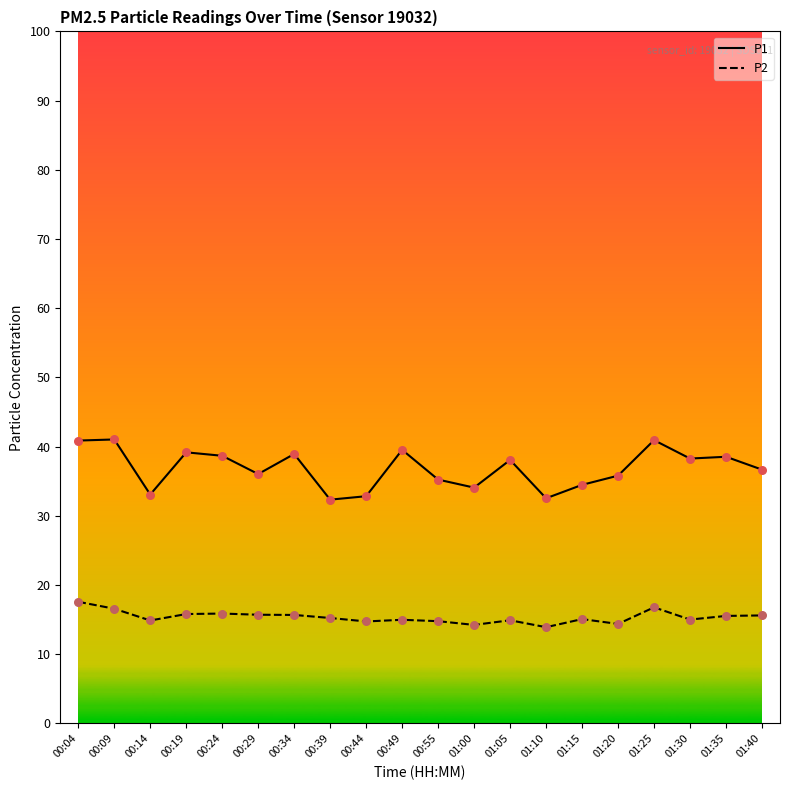

Is the value of P1 at 00:09 greater than the value of P2 at 00:44?

Yes